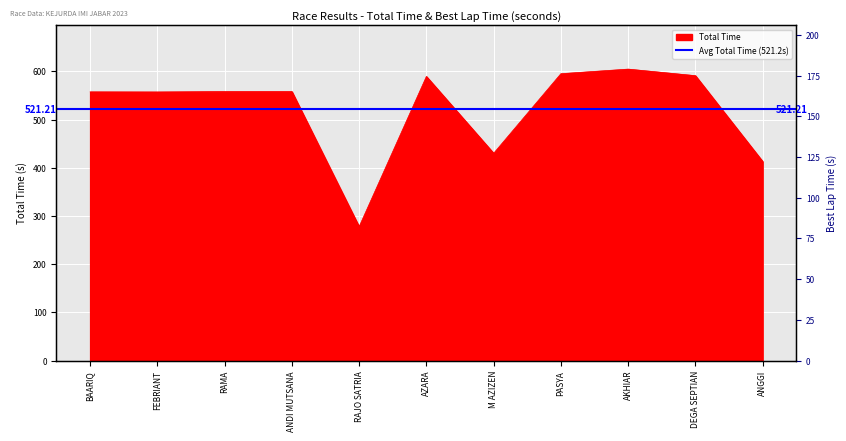

What is the sum of the values at AKHIAR and ANDI MUTSANA?

1163.0